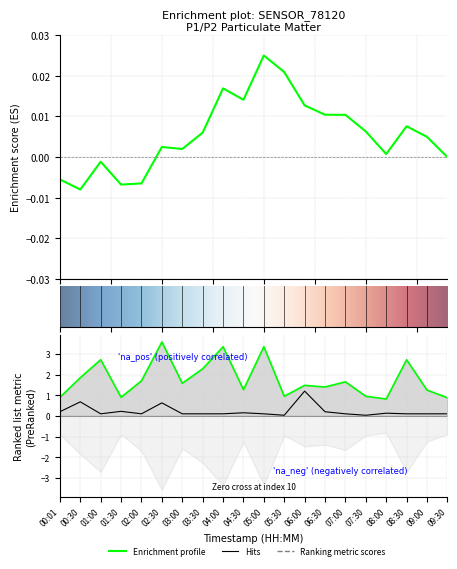

Reading right to left, extract all data points from this chart.

P1: 0.9	1.2	2.7	0.8	0.9	1.6	1.4	1.5	0.9	3.4	1.3	3.4	2.3	1.6	3.6	1.7	0.9	2.7	1.9	0.9
P2: 0.1	0.1	0.1	0.1	0.0	0.1	0.2	1.2	0.0	0.1	0.1	0.1	0.1	0.1	0.6	0.1	0.2	0.1	0.7	0.2